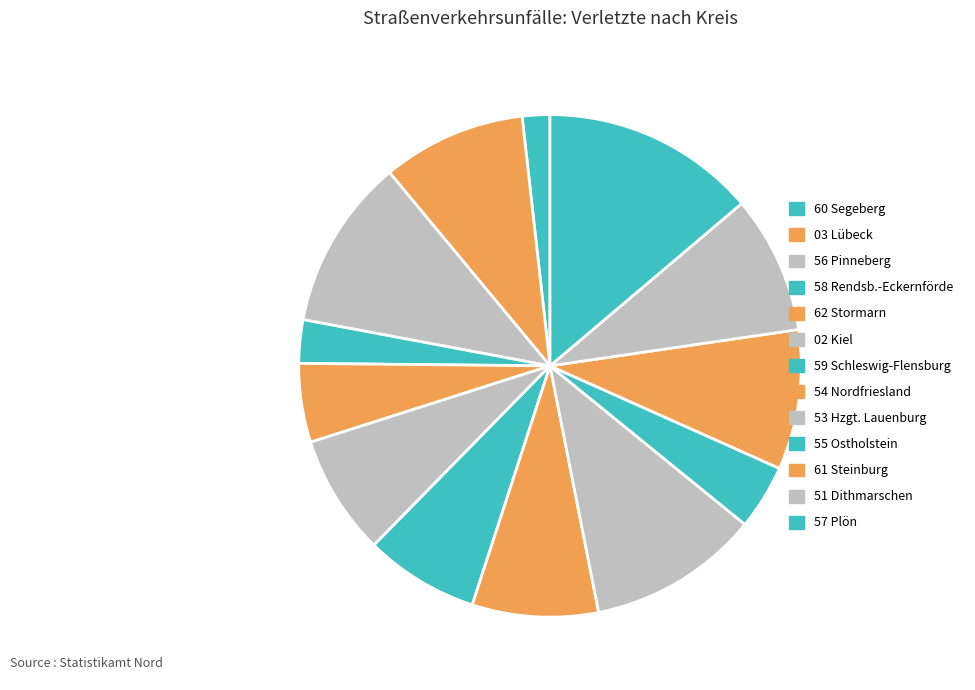

Count the number of slices in the pie.

13